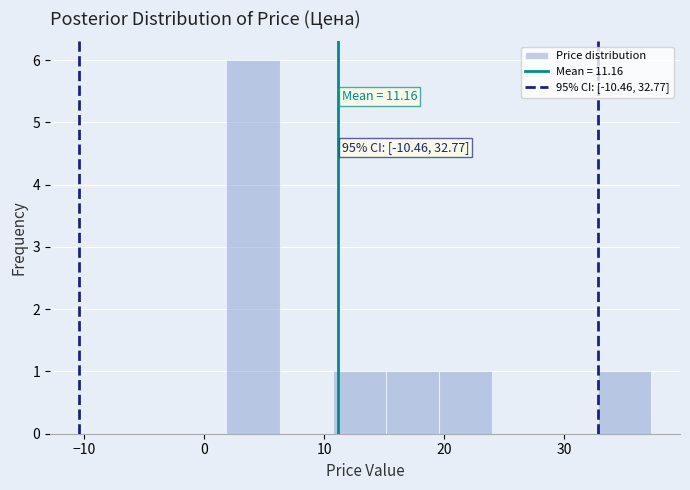

Over which range of the x-axis is the bar tallest?

2 to 6